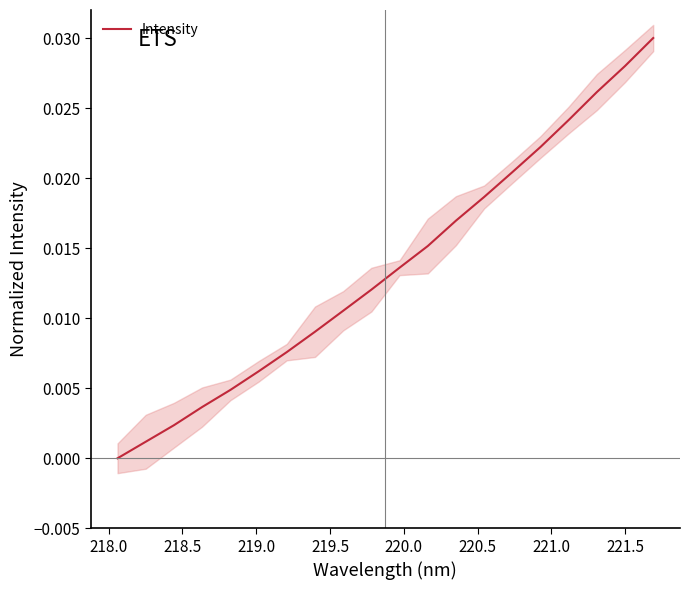

Does the chart display data point markers on the line(s)?

No